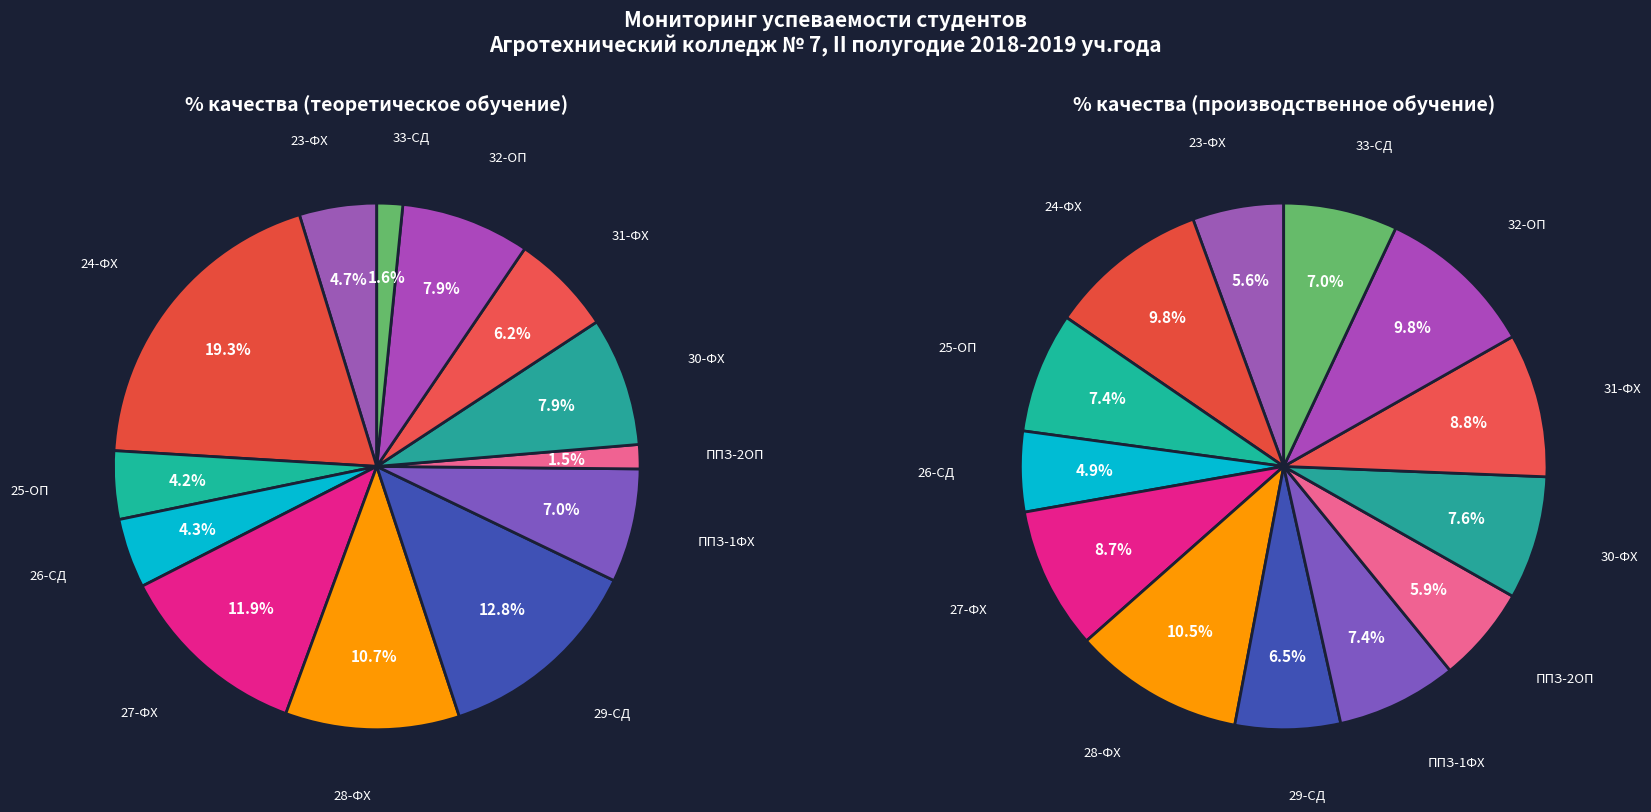

To the nearest percent, what is the average slice percentage?

8%